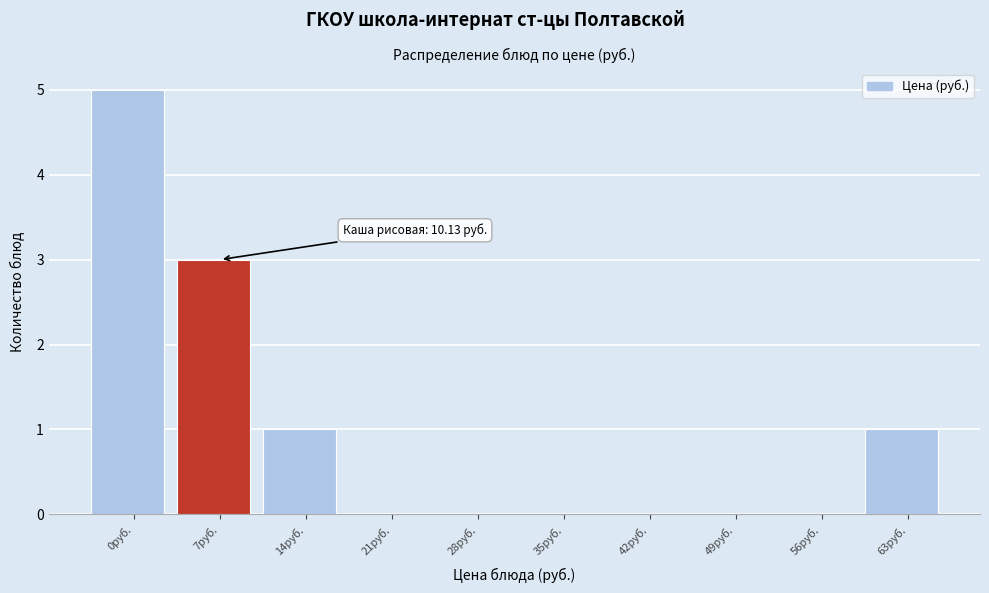

Reading left to right, list all the values displayed in this chart.

0руб.=5	7руб.=3	14руб.=1	21руб.=0	28руб.=0	35руб.=0	42руб.=0	49руб.=0	56руб.=0	63руб.=1